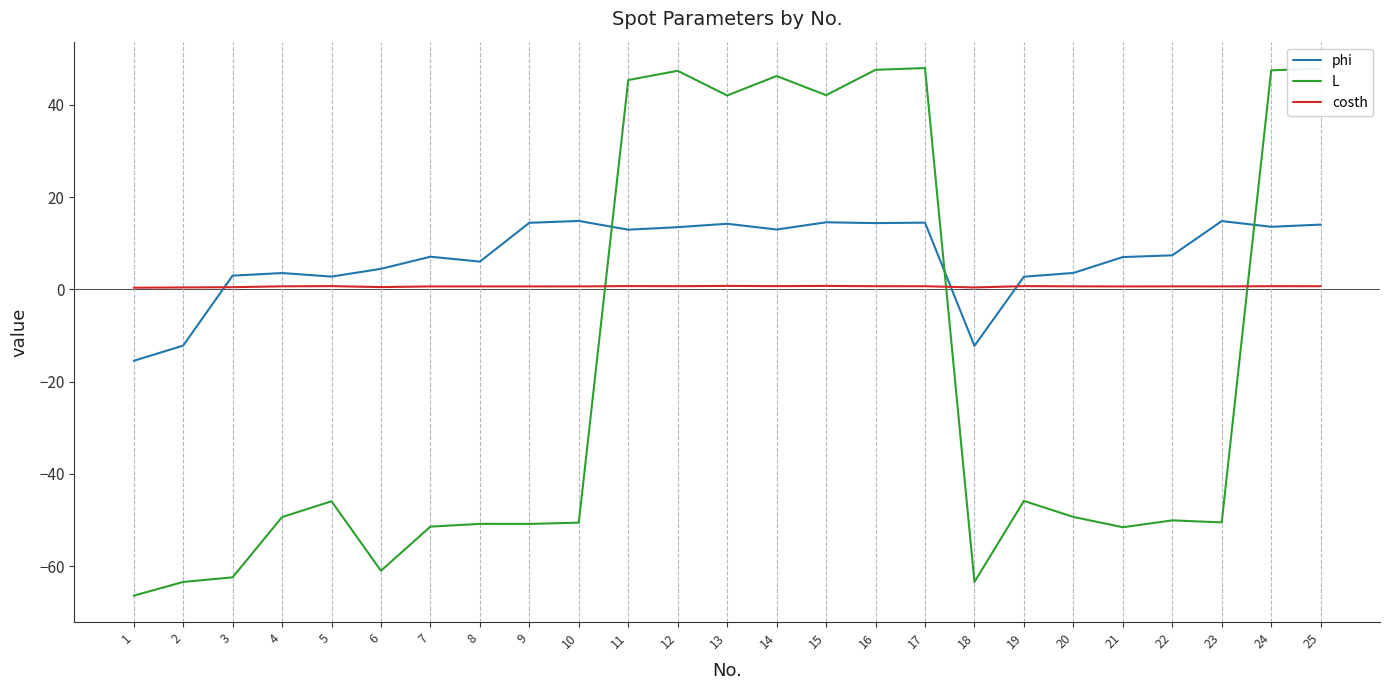

True or false: L has more than 1 points higher than both neighbors.

True